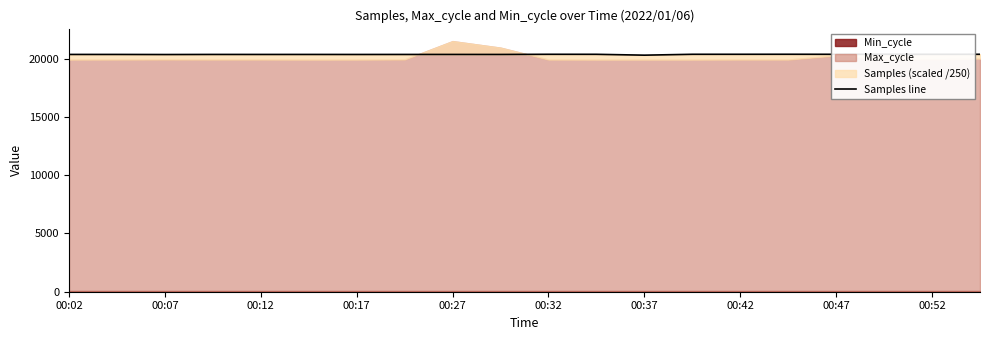

Reading right to left, list all the values displayed in this chart.

20369.2	20366.5	20370.2	20368.1	20371.4	20369.3	20368.8	20293.8	20367.1	20368.6	20354.0	20355.5	20355.4	20353.3	20355.7	20355.0	20356.1	20348.4	20355.9	20356.4